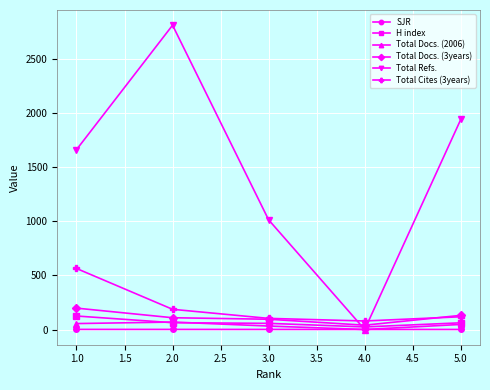

True or false: Total Cites (3years) and SJR cross at least once.

False